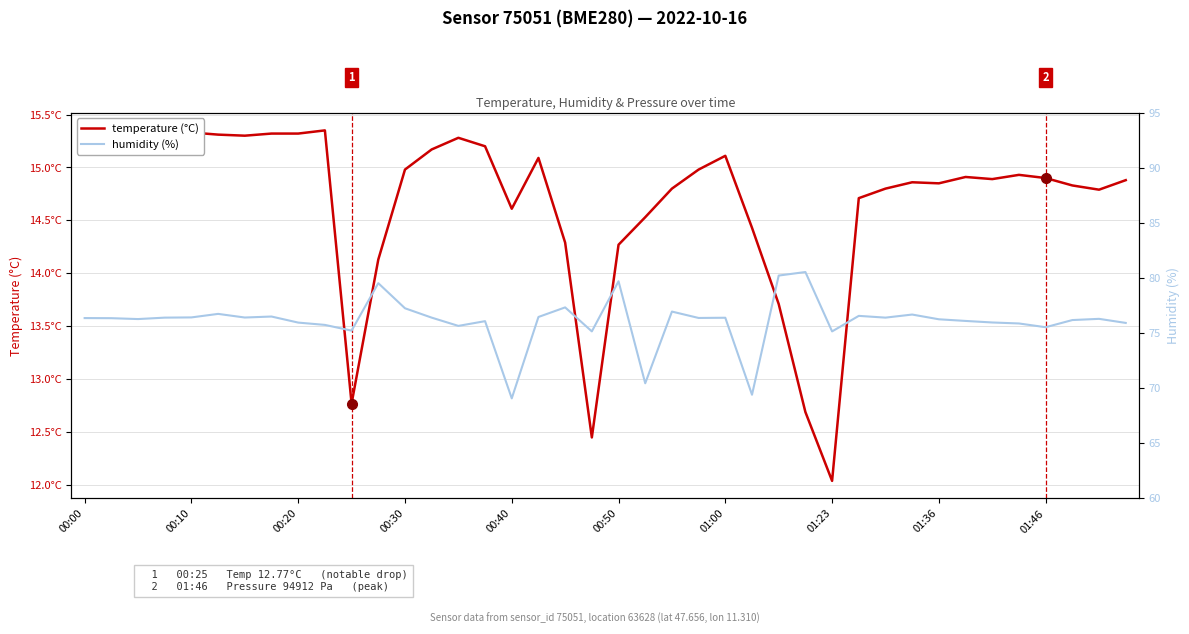

At how many categories does at least one series exceed 14?

40